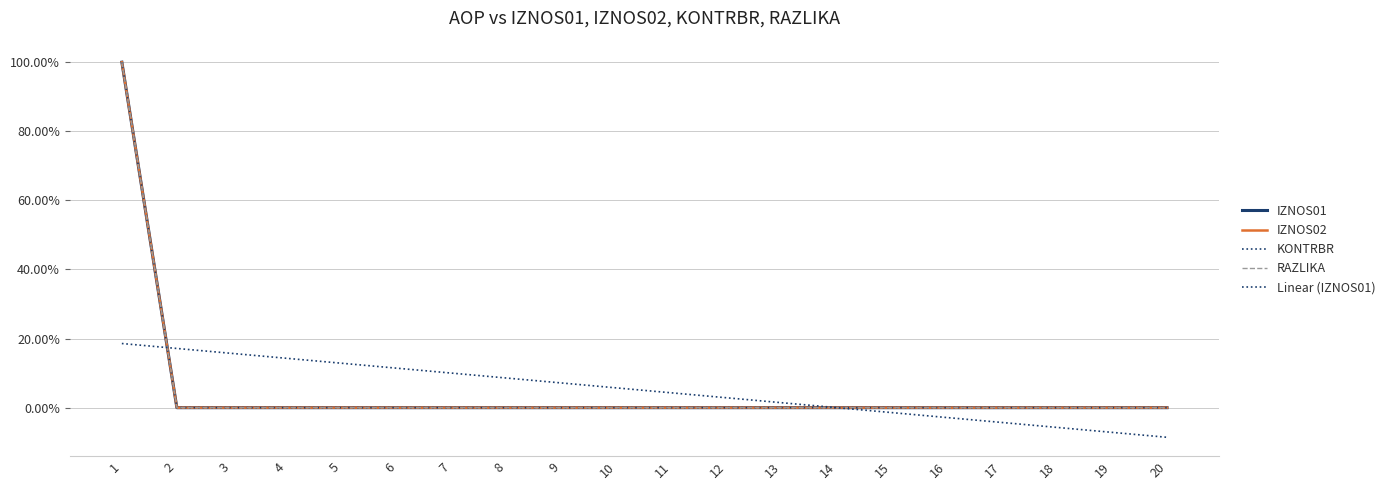

At which category does the chart reach its minimum across all series?

20